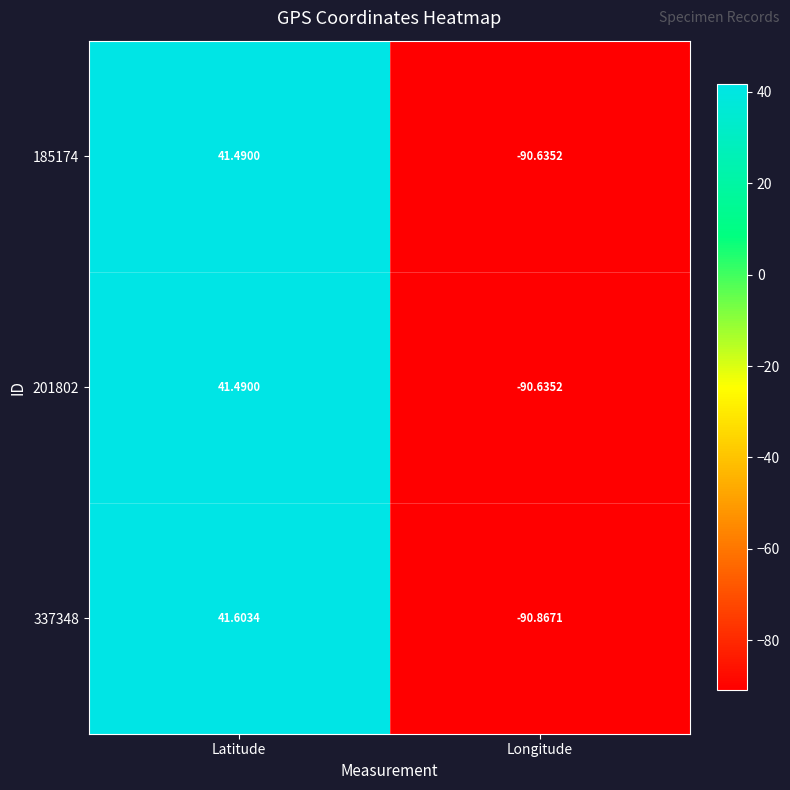

At which category is the sum across all series the highest?

Latitude